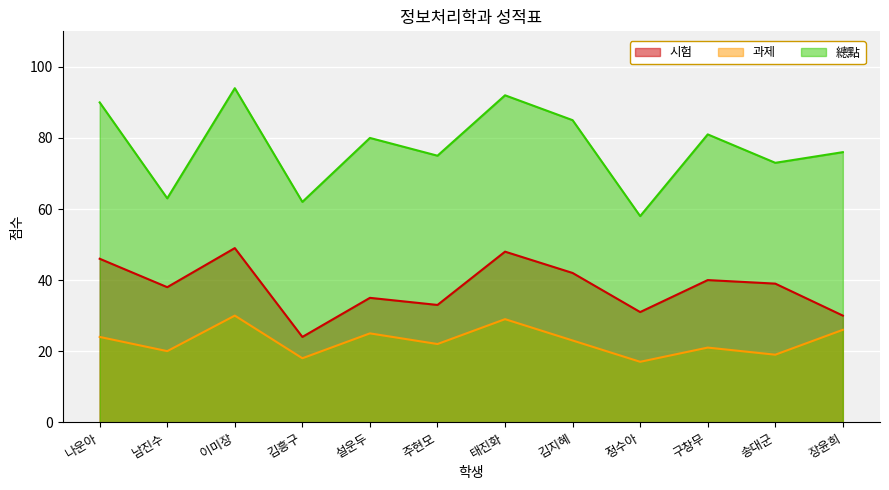

List the labels in order of 시험 value, smallest first.

김흥구, 장윤희, 정수아, 주현모, 설운두, 남진수, 송대군, 구창무, 김지혜, 나운아, 태진화, 이미장